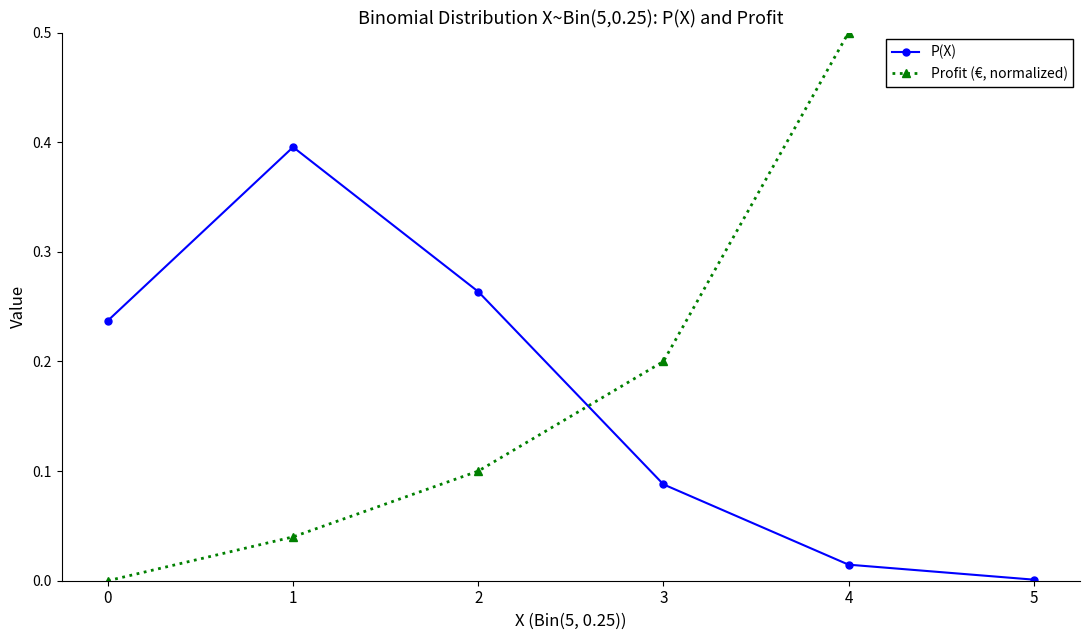

True or false: Profit (€, normalized) and P(X) cross at least once.

True